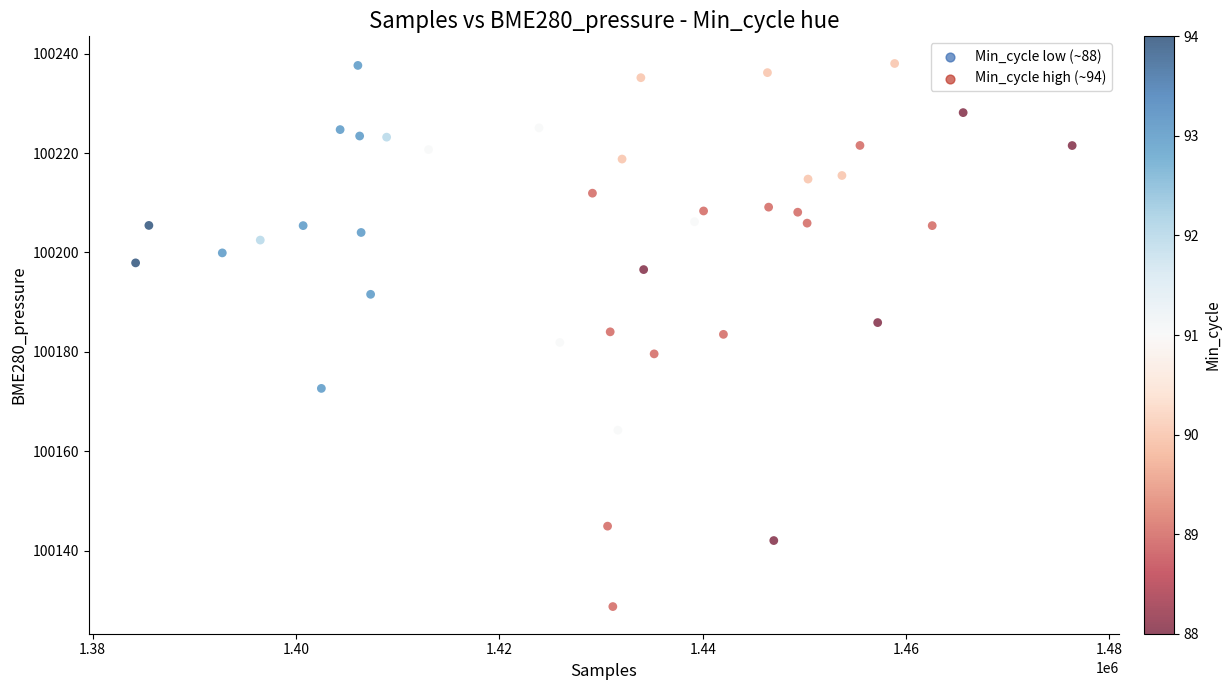

What is the range of Y values (max minus min)?

109.3